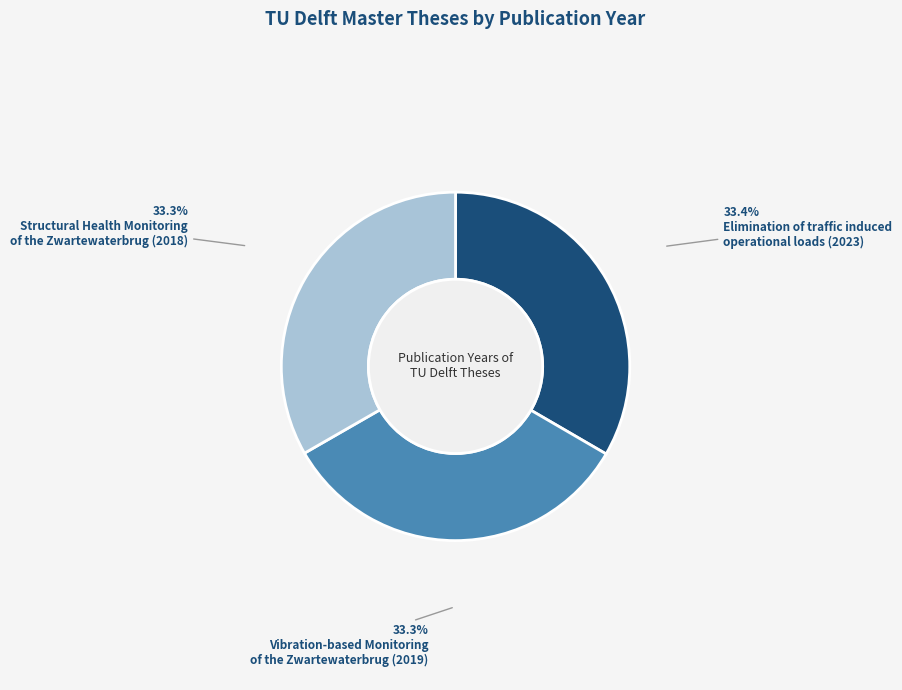

Is there any slice that represents more than half of the pie?

No